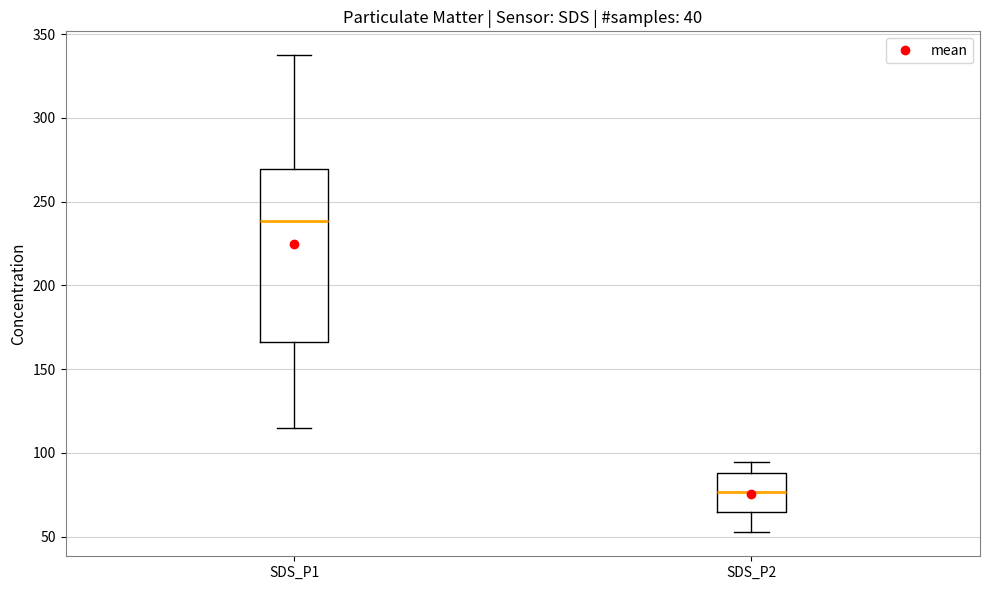

Where does the median line of the box for SDS_P1 sit on the y-axis? The values are not printed on the chart, so give them approximately, as read against the axis.

240